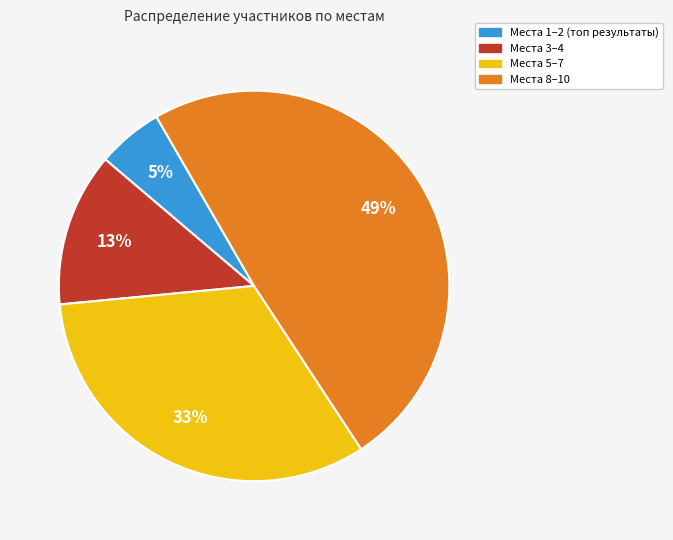

To the nearest percent, what is the average slice percentage?

25%